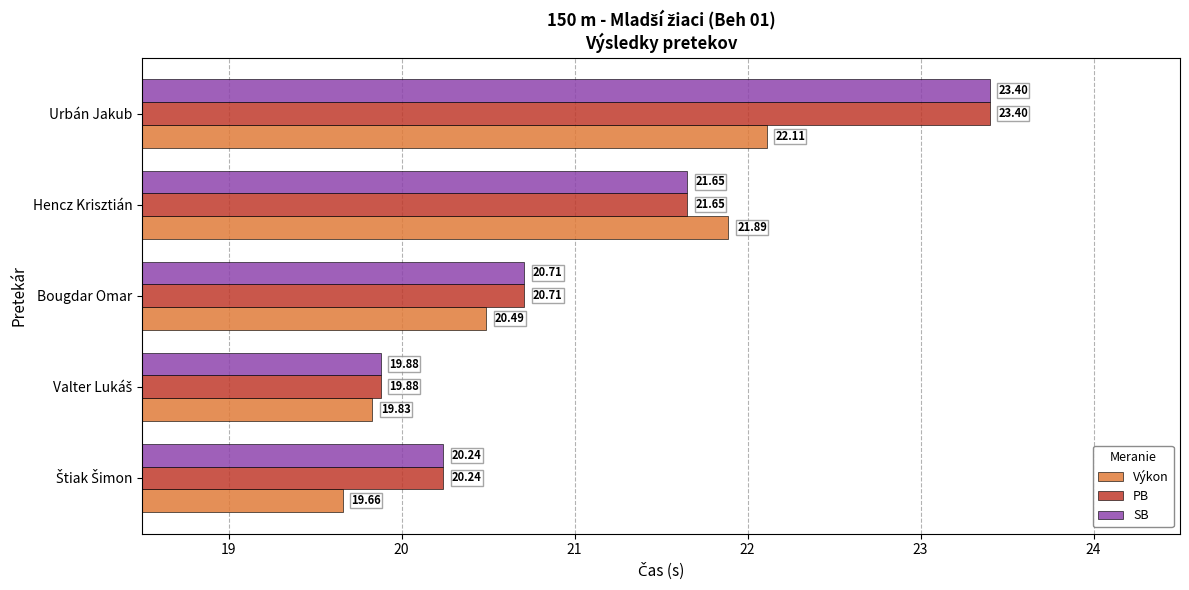

What is the average value of the SB series?

21.2